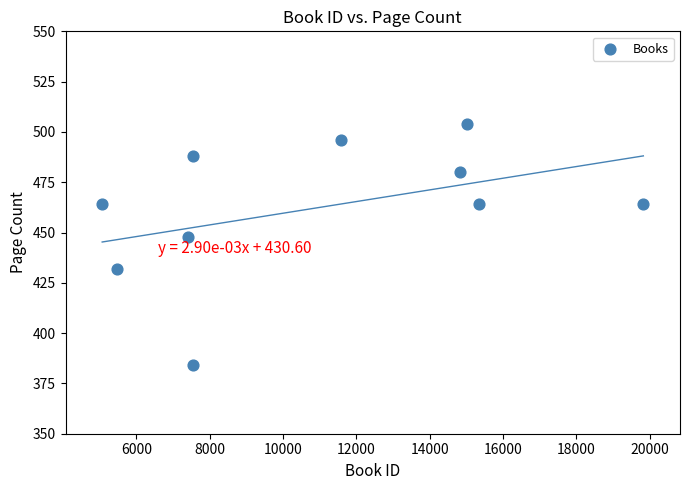

What is the average Y value?

462